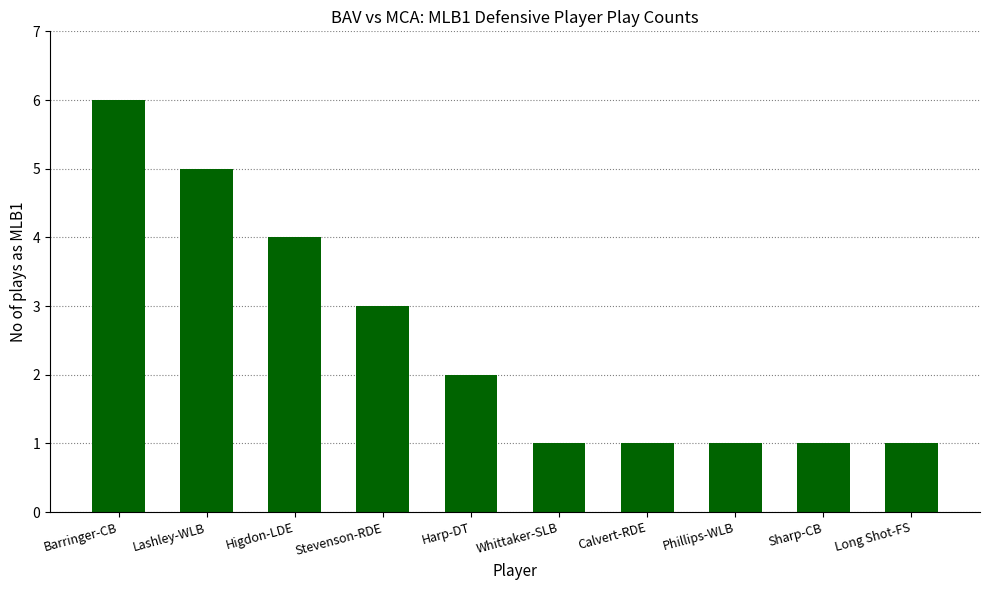

What is the change in value from Barringer-CB to Whittaker-SLB?

-5